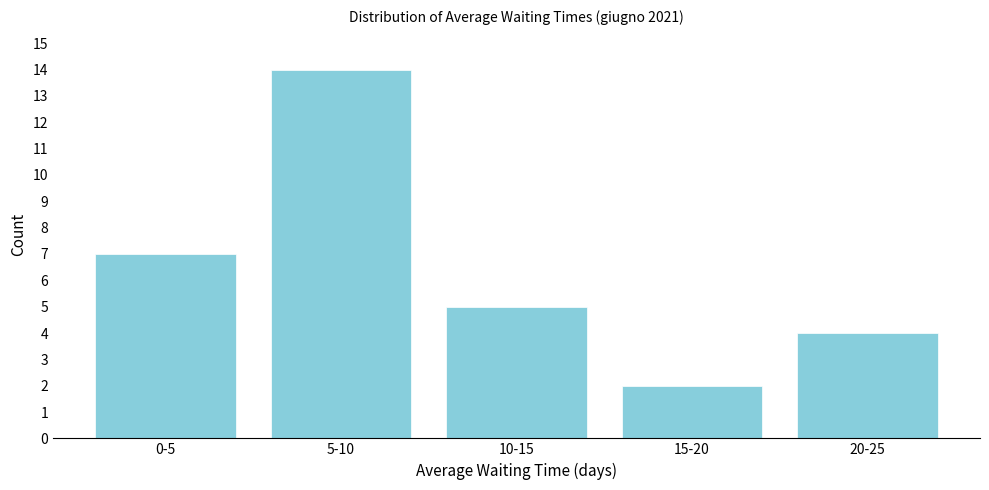

Reading left to right, what are all the values shown in this chart?

7	14	5	2	4